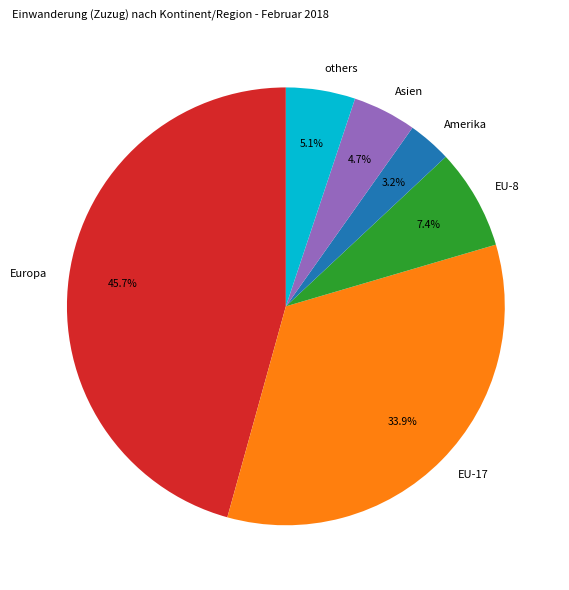

What percentage do others and Europa together represent?

50.8%